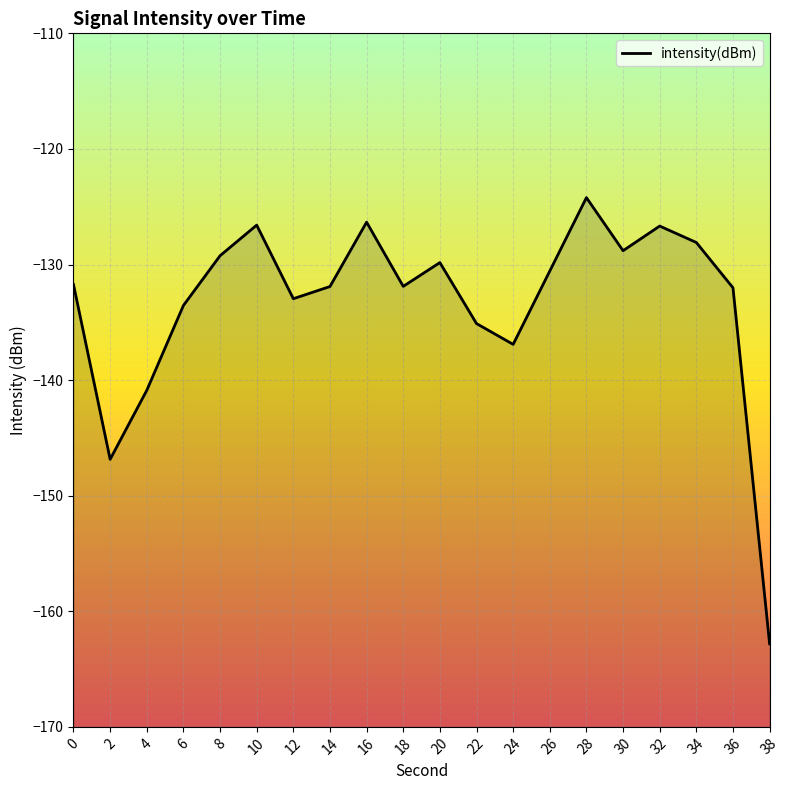

What is the sum of all values?

-2667.0